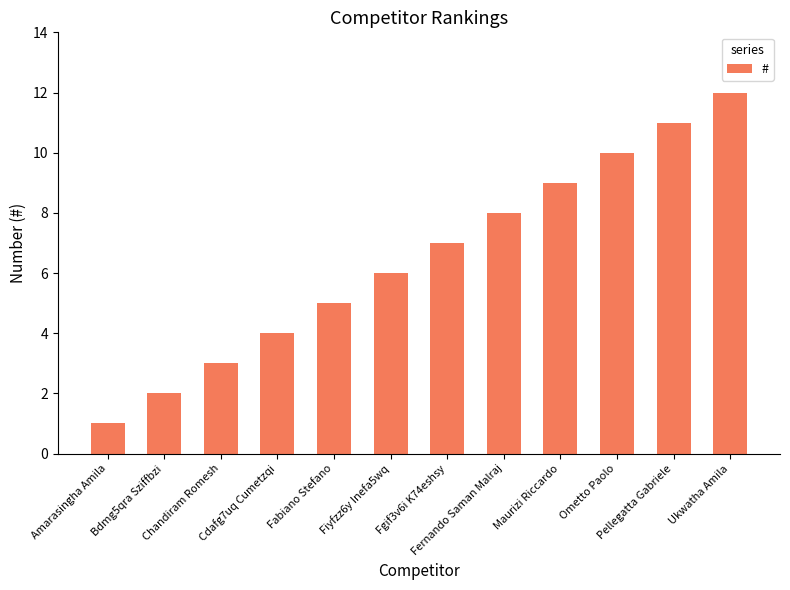

Rank the categories by value from lowest to highest.

Amarasingha Amila, Bdmg5qra Sziffbzi, Chandiram Romesh, Cdafg7uq Cumetzqi, Fabiano Stefano, Fiyfzz6y Inefa5wq, Fgif3v6i K74eshsy, Fernando Saman Malraj, Maurizi Riccardo, Ometto Paolo, Pellegatta Gabriele, Ukwatha Amila